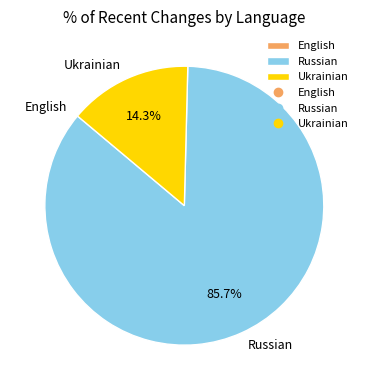

What percentage is NOT represented by Ukrainian?

85.7%